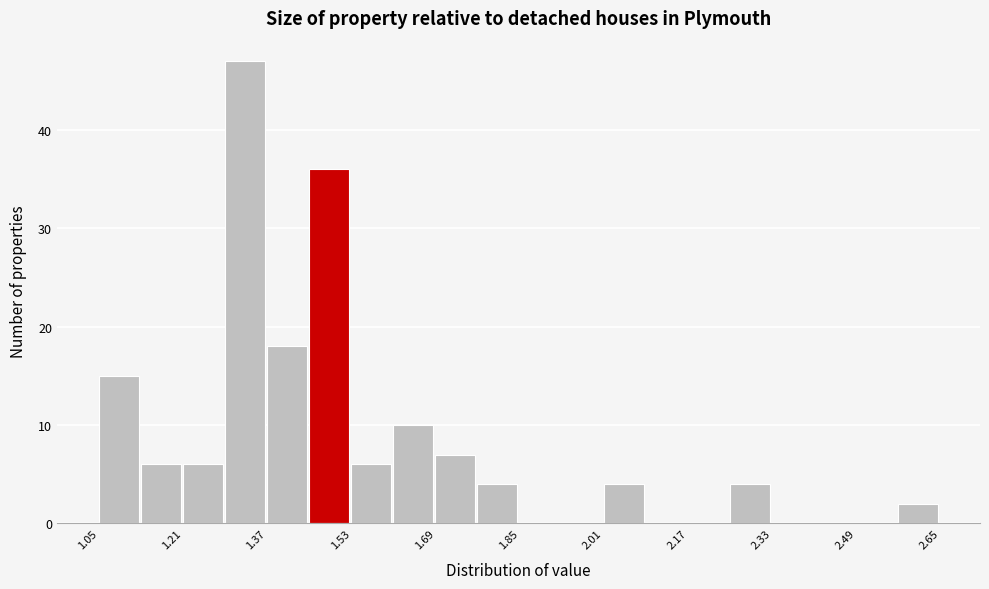

Reading left to right, transcribe this chart: for each bar, give the range it covers on the x-axis and its height. Neither the bar edges nor the heights are printed on the chart, so give them approximately, as read against the axes.

1.05 to 1.13: 15
1.13 to 1.21: 6
1.21 to 1.29: 6
1.29 to 1.37: 47
1.37 to 1.45: 18
1.45 to 1.53: 36
1.53 to 1.61: 6
1.61 to 1.69: 10
1.69 to 1.77: 7
1.77 to 1.85: 4
1.85 to 1.93: 0
1.93 to 2.01: 0
2.01 to 2.09: 4
2.09 to 2.17: 0
2.17 to 2.25: 0
2.25 to 2.33: 4
2.33 to 2.41: 0
2.41 to 2.49: 0
2.49 to 2.57: 0
2.57 to 2.65: 2